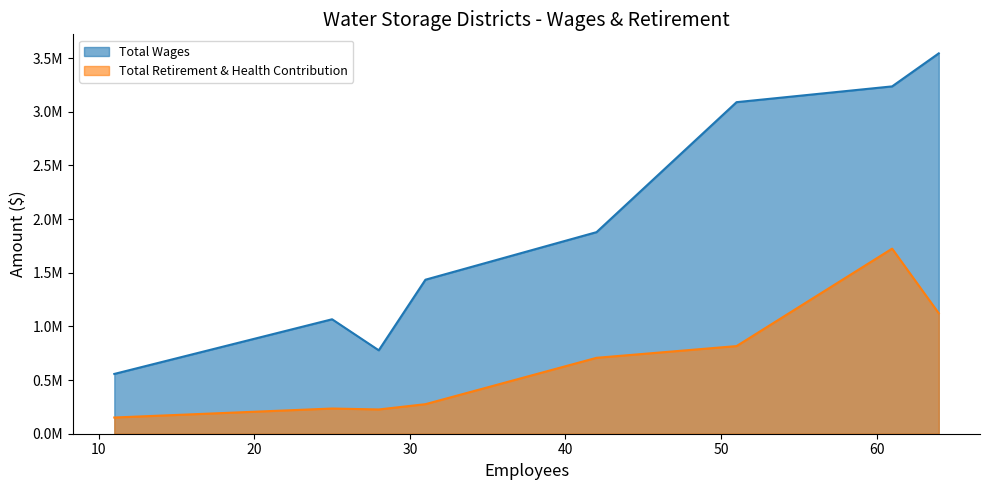

What is the total value across all series at 28?

1003366